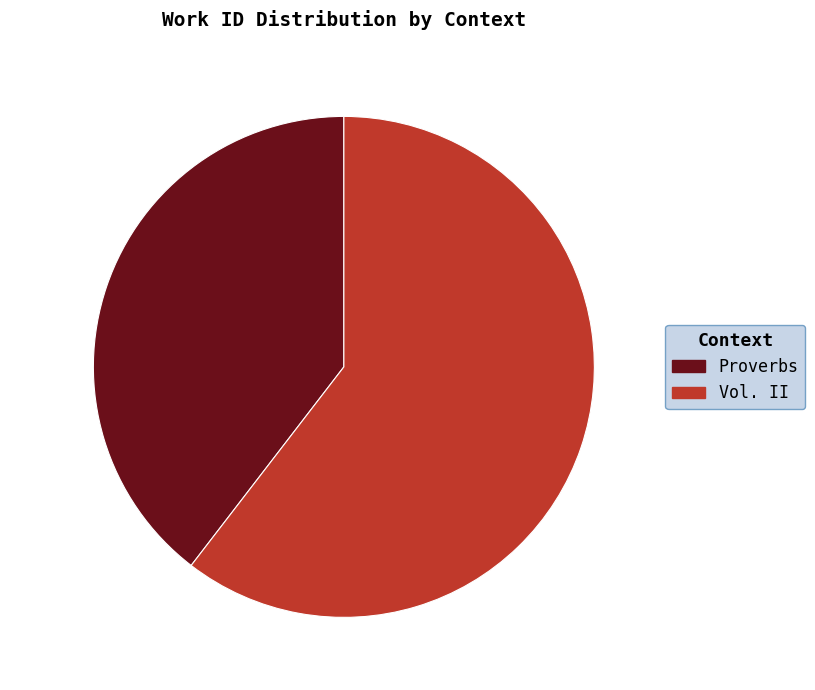

What is the ratio of the value at Proverbs to the value at Vol. II?

0.7